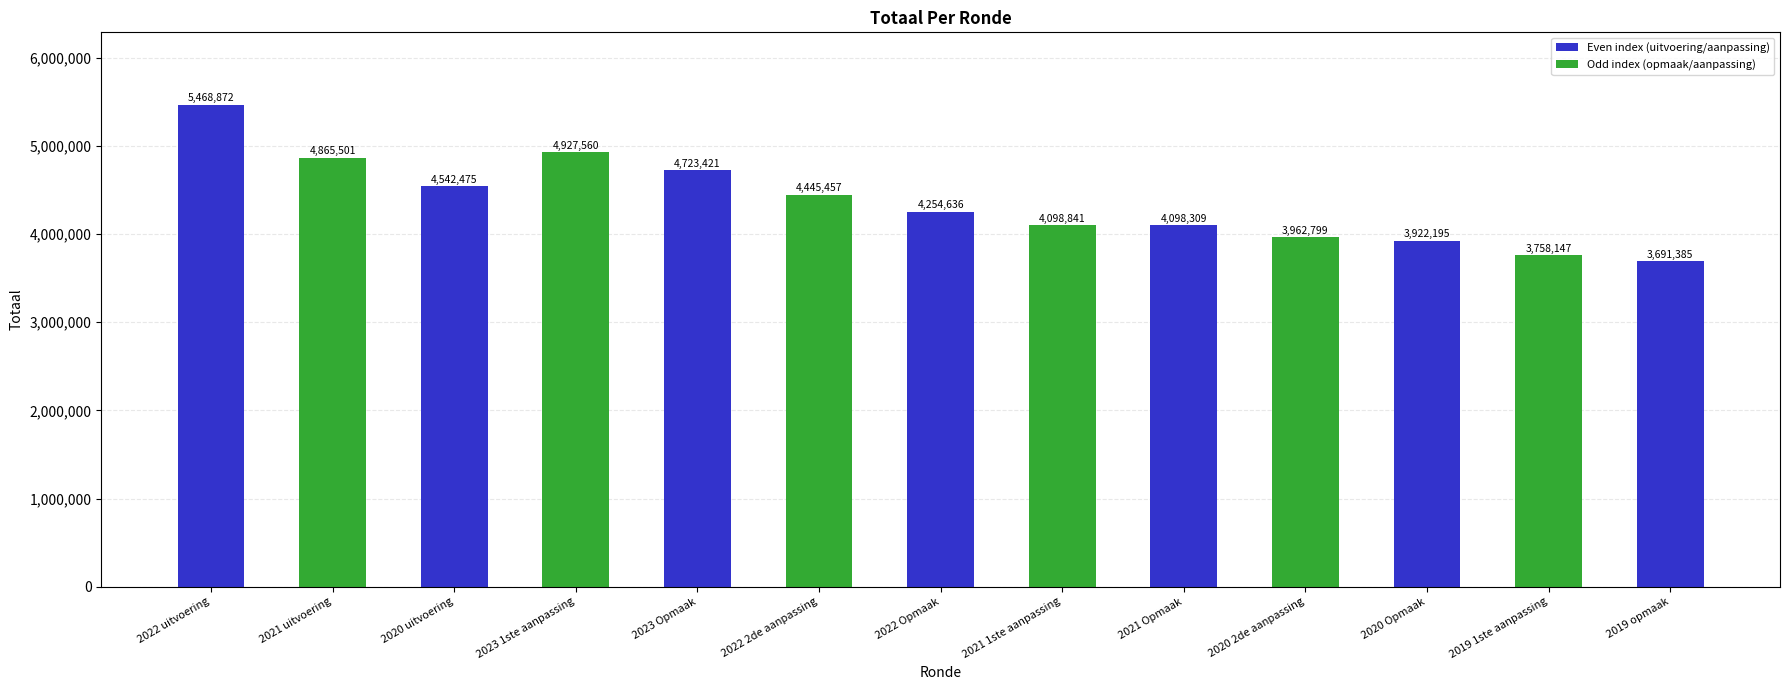

What position from the right is 2020 2de aanpassing?

4